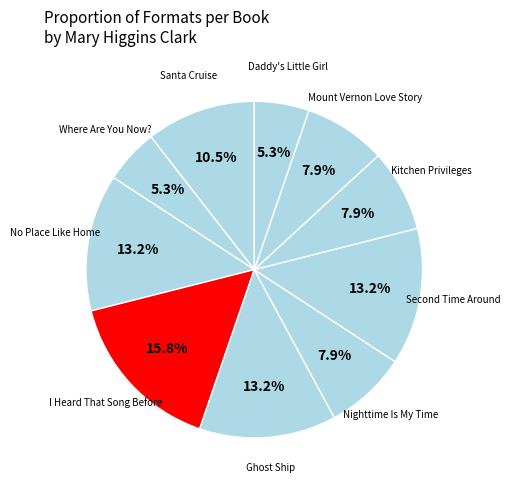

Count the number of slices in the pie.

10